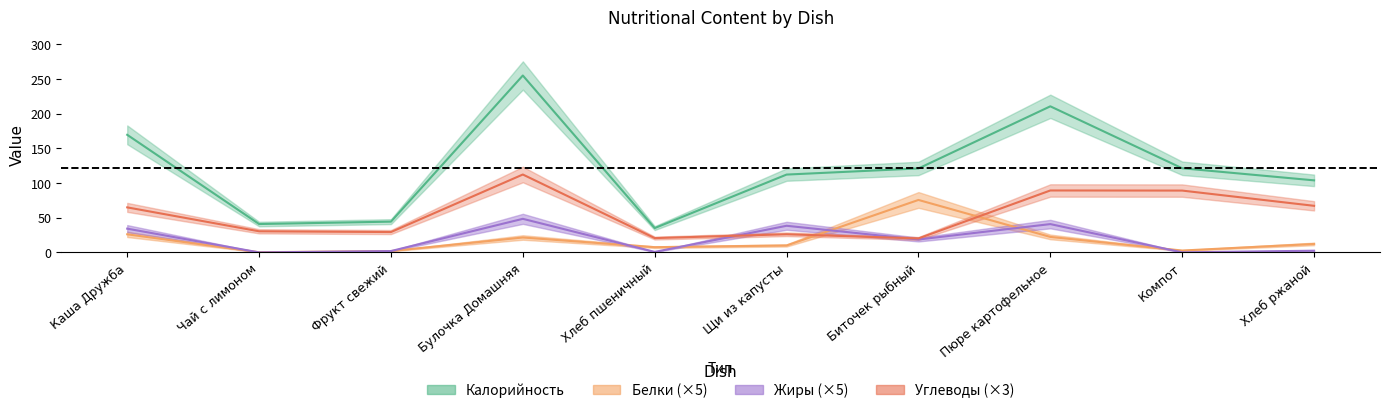

List the labels in order of Углеводы value, largest first.

Булочка Домашняя, Пюре картофельное, Компот, Хлеб ржаной, Каша Дружба, Чай с лимоном, Фрукт свежий, Щи из капусты, Хлеб пшеничный, Биточек рыбный